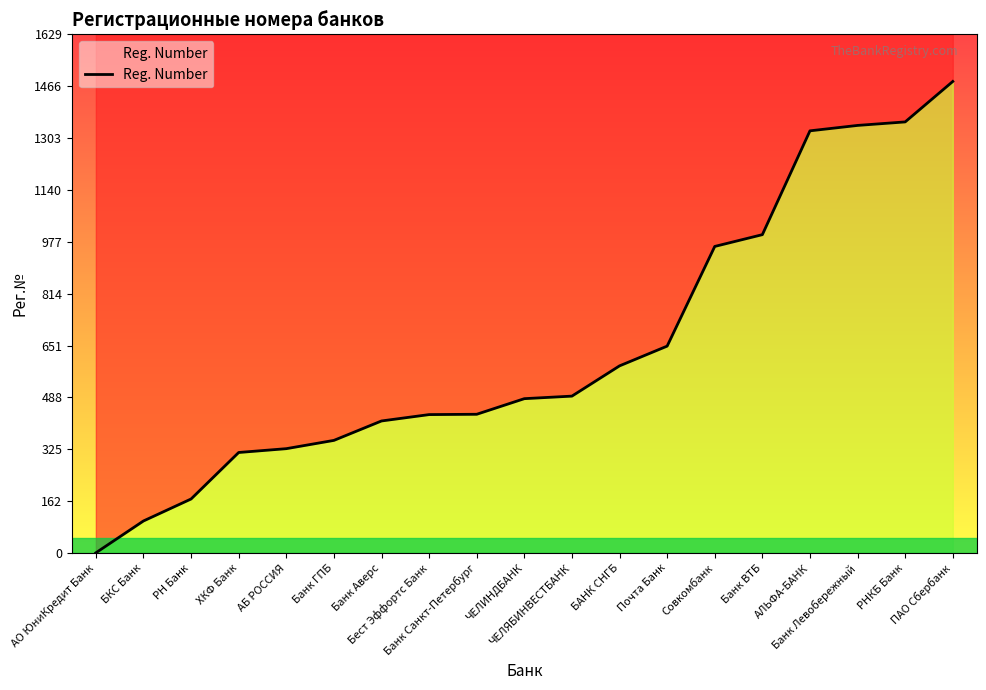

What is the approximate value at Бест Эффортс Банк?

435